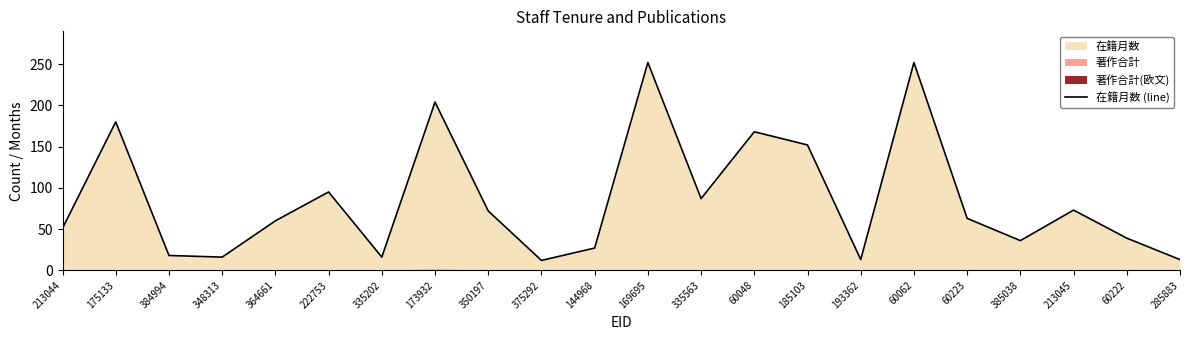

Between 173932 and 60222, which is larger?

173932